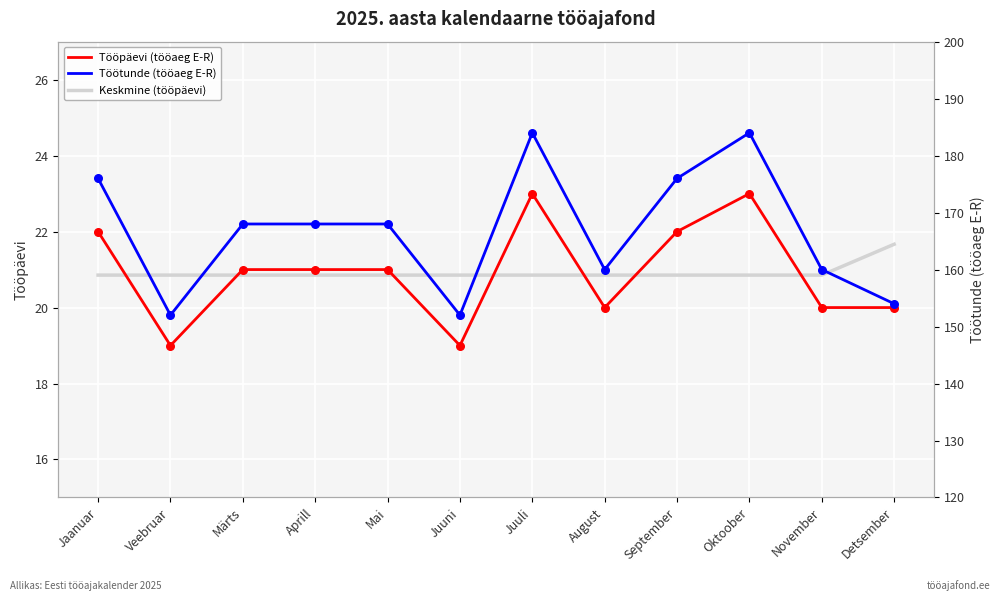

Which series has the largest Y range (max minus min)?

Töötunde (tööaeg E-R)